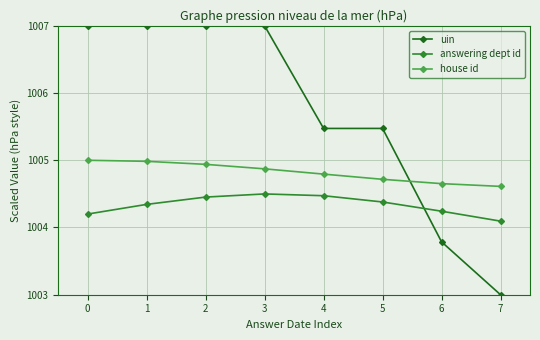

How many uin values are between 1005 and 1006?

2